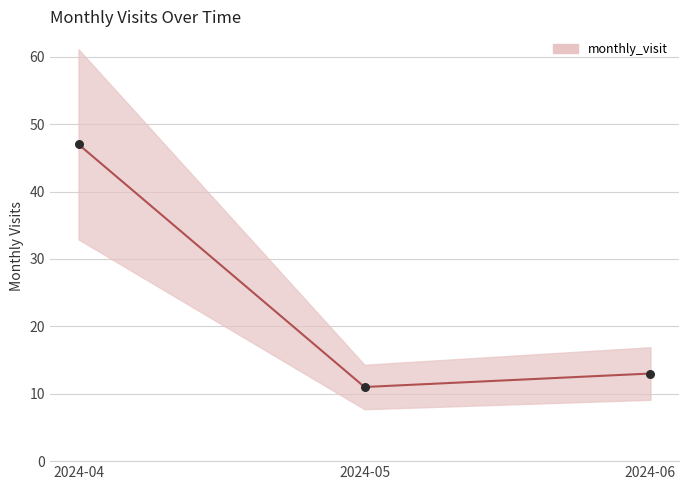

What is the change in value from 2024-04 to 2024-06?

-34